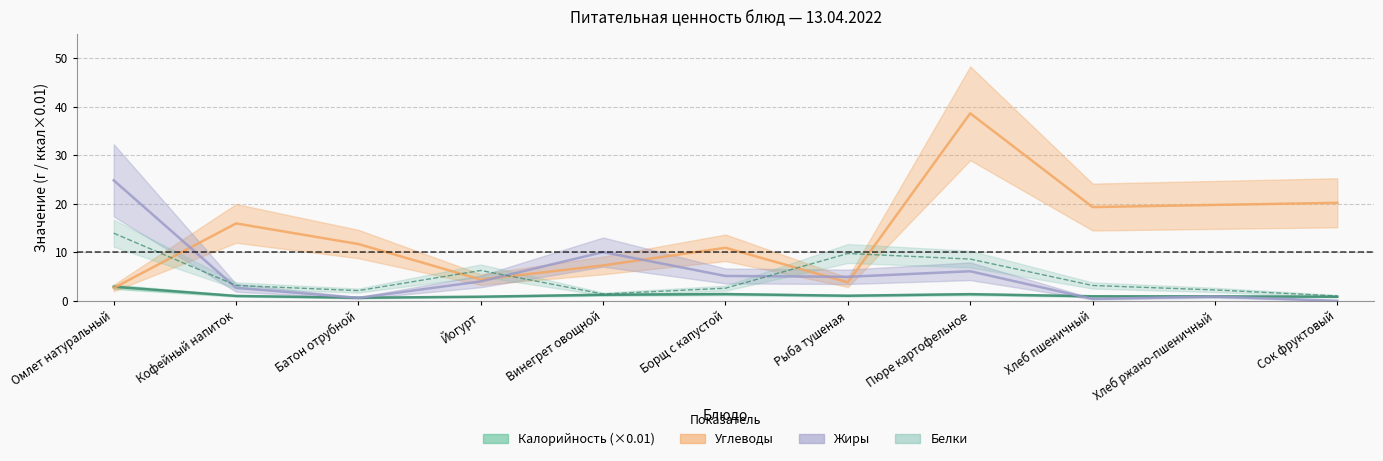

Between which two adjacent categories do Углеводы and Калорийность first intersect?

Омлет натуральный and Кофейный напиток